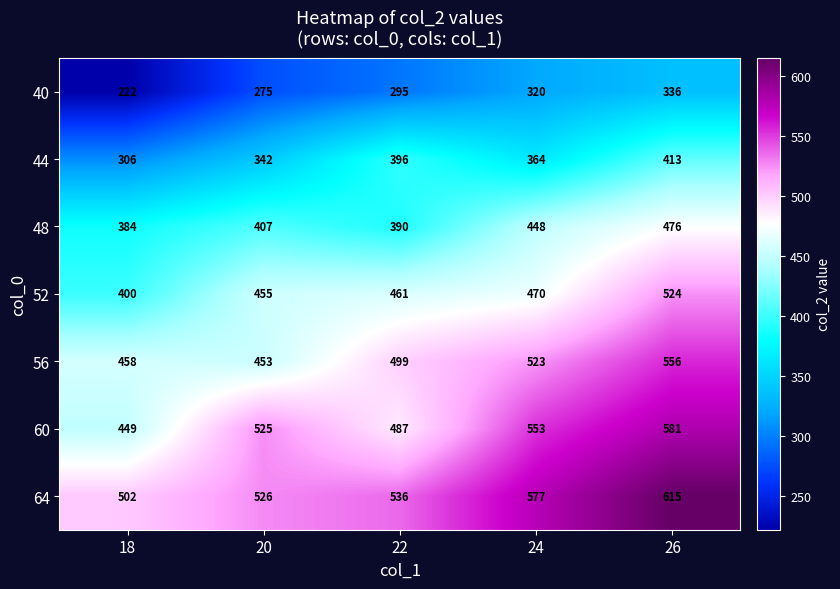

Which category has the lowest value across all series?

18